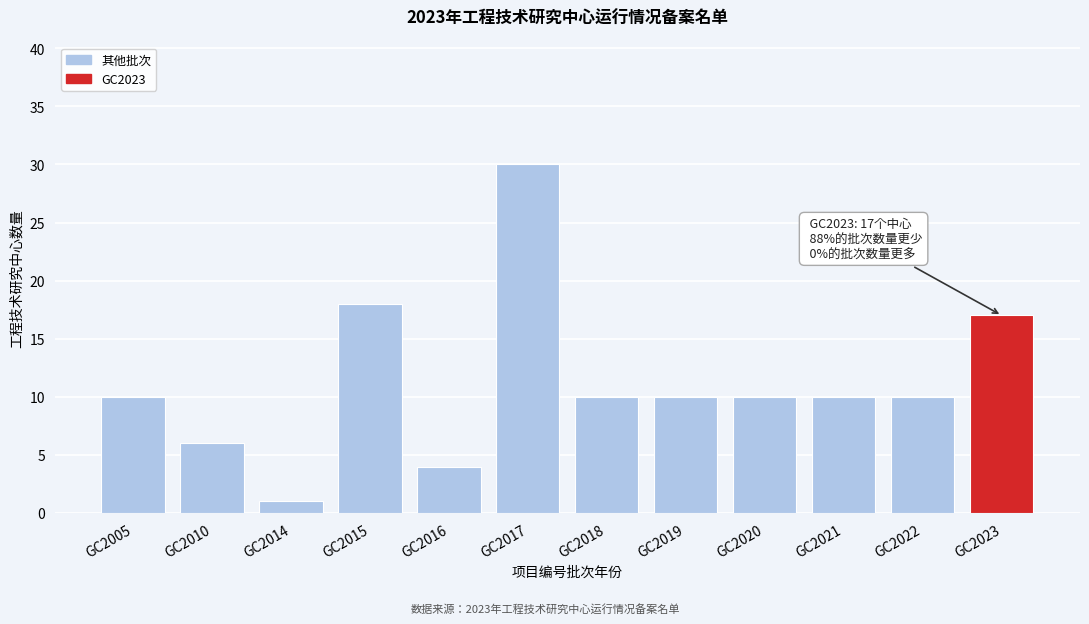

Reading left to right, transcribe all the data shown in this chart.

10	6	1	18	4	30	10	10	10	10	10	17